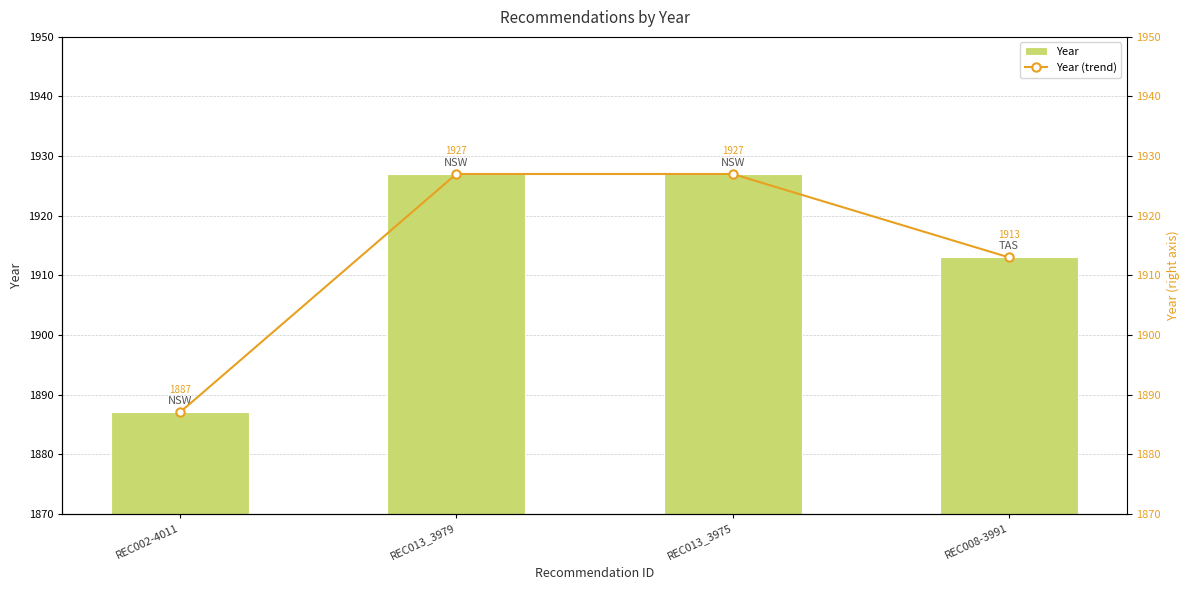

Rank the series at REC013_3979 from lowest to highest value.

Year, Year (trend)